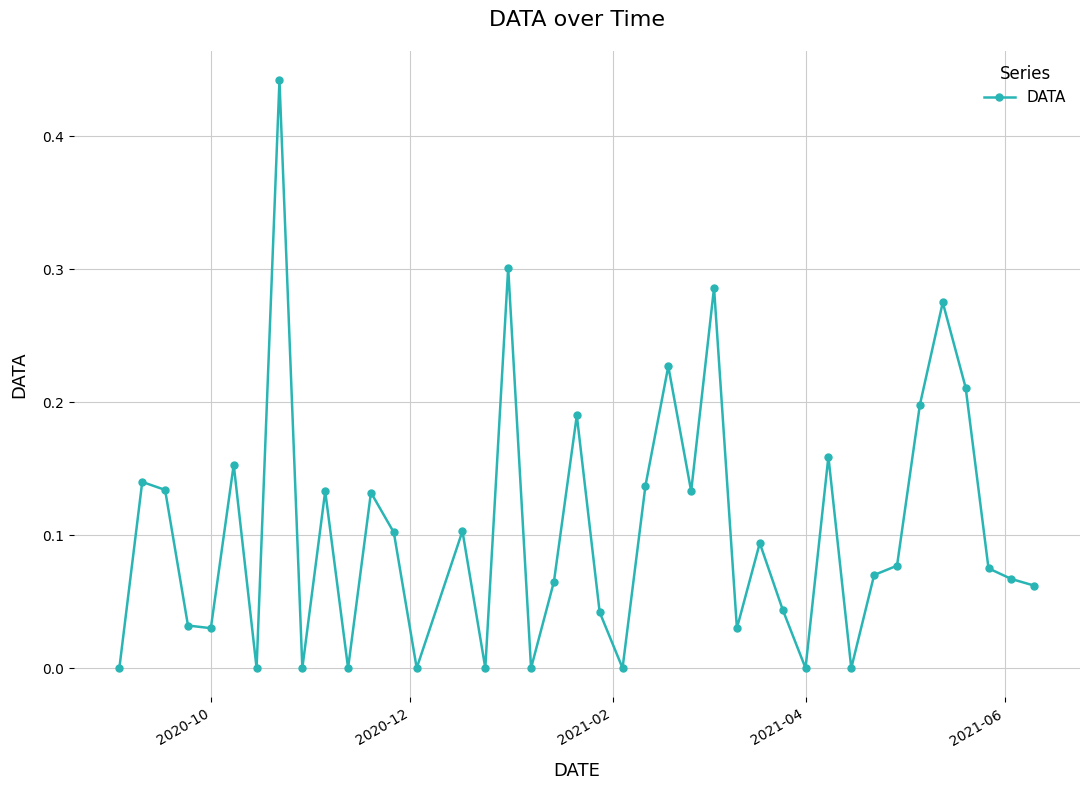

What is the sum of all values?

4.1